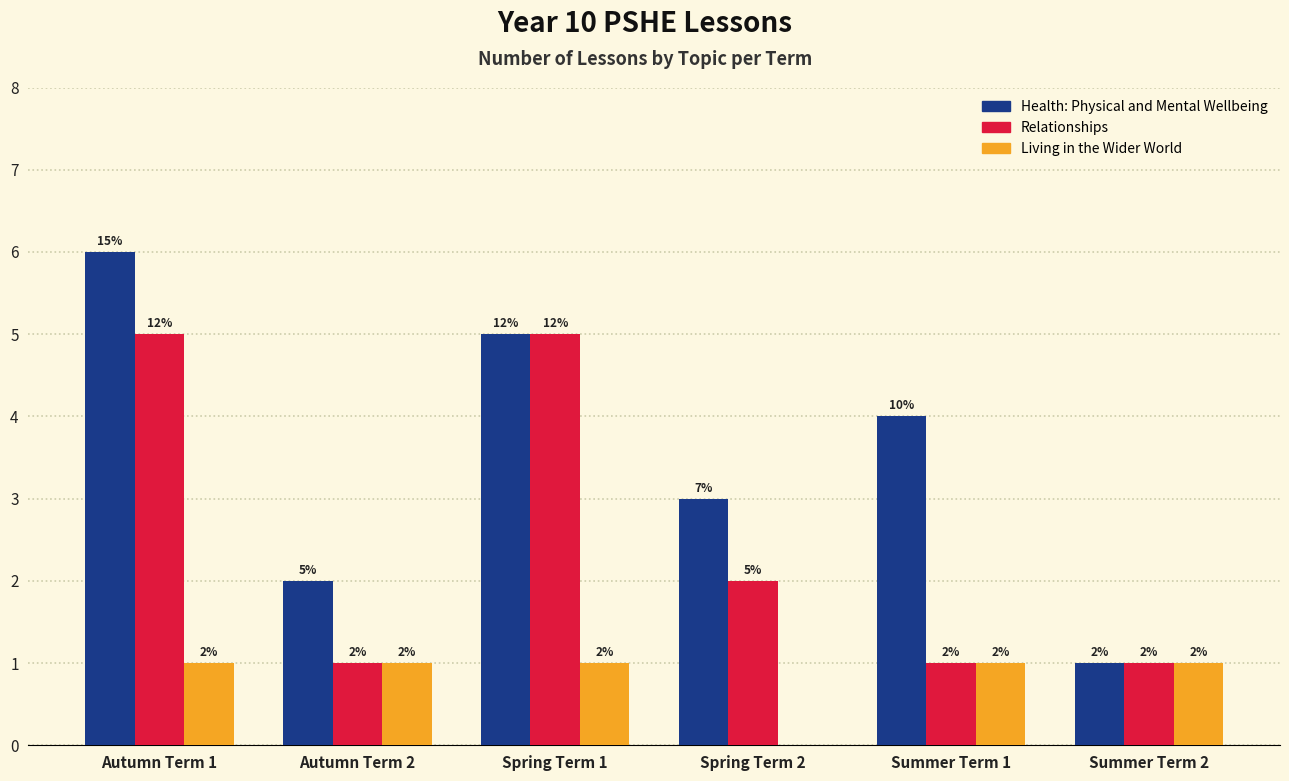

What is the sum of the Health: Physical and Mental Wellbeing values at Summer Term 2 and Autumn Term 2?

3